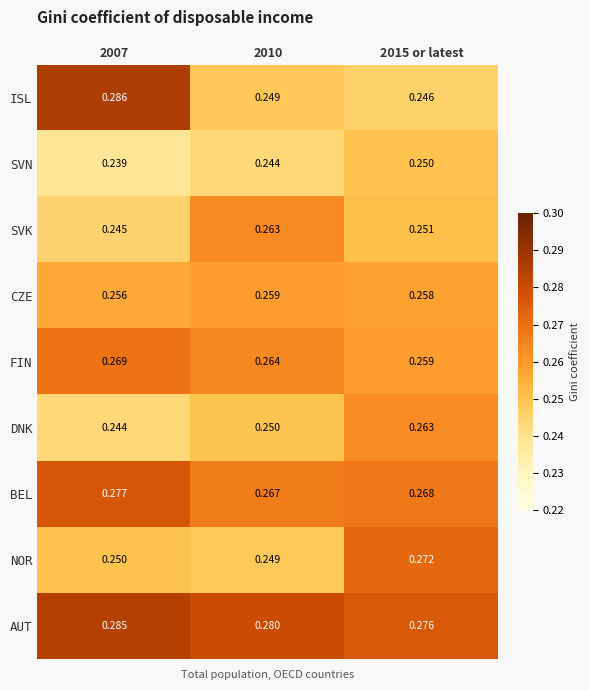

Which series has the widest spread of values?

ISL